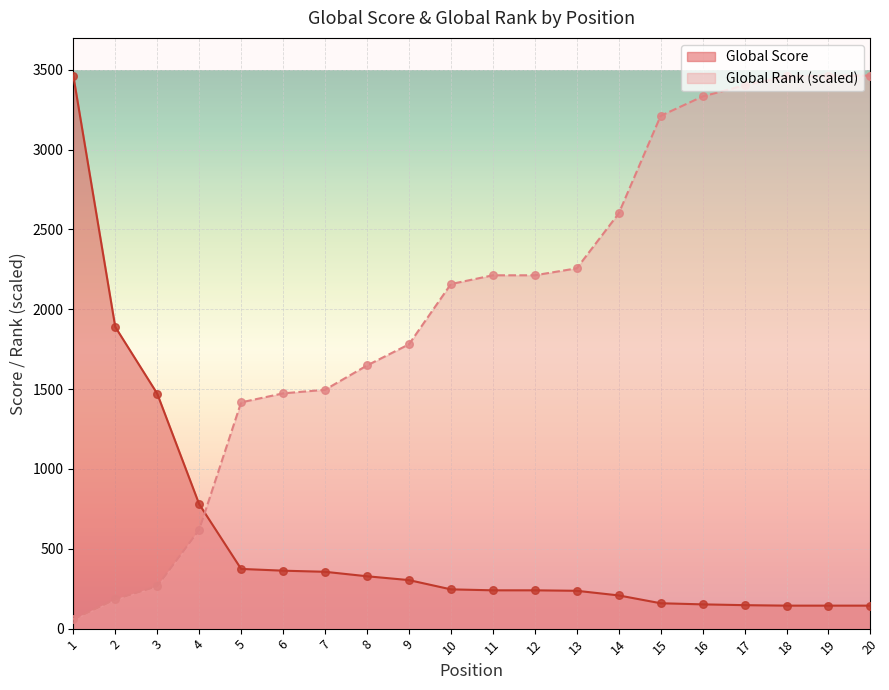

At which category is the sum across all series the highest?

19